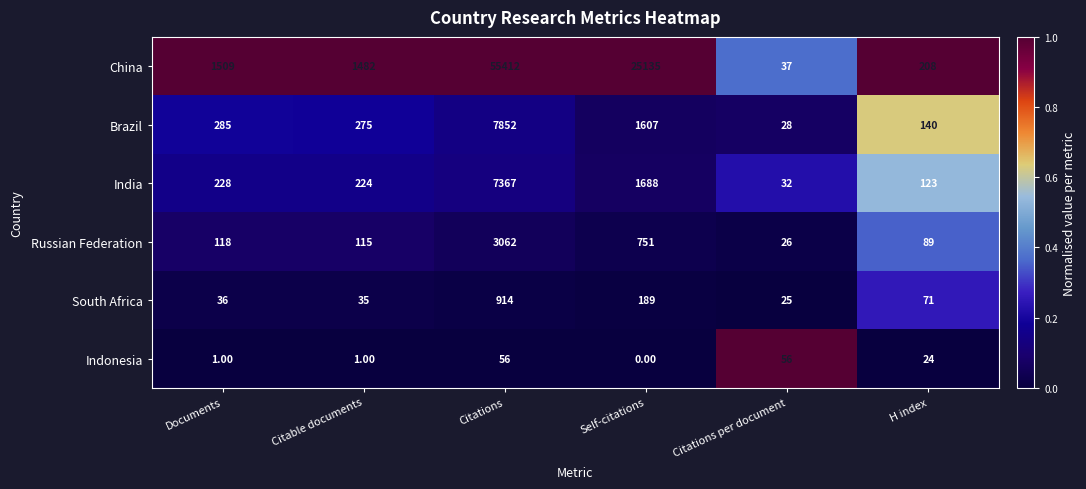

Which series has the largest total across all categories?

China